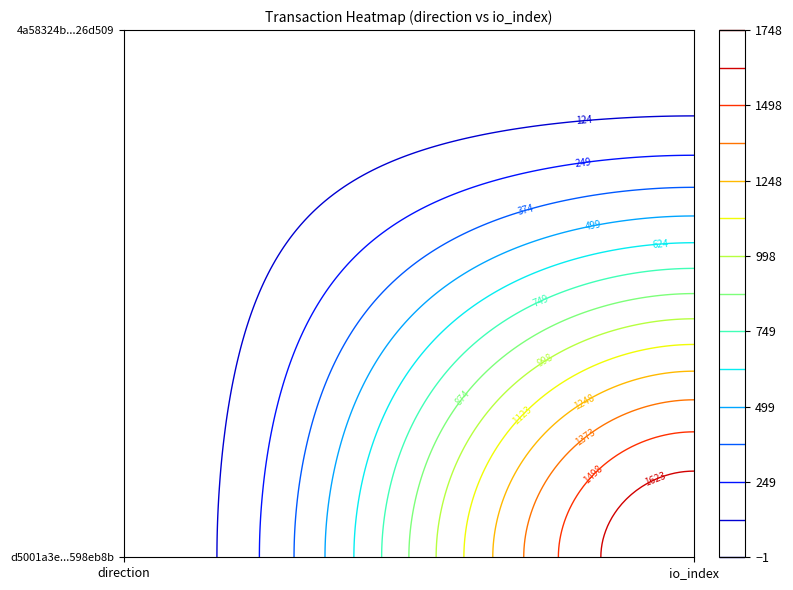

Is the value of 4a58324bff89f1a7a31ad027011d54e0926d509 at 0 greater than the value of d5001a3e987fcb68750e27144be82faa598eb8b at 0?

Yes